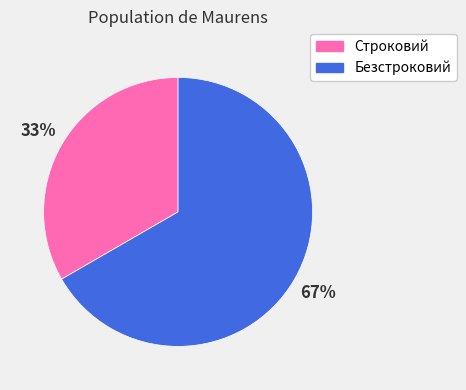

Do Безстроковий and Строковий together represent more than half of the pie?

Yes